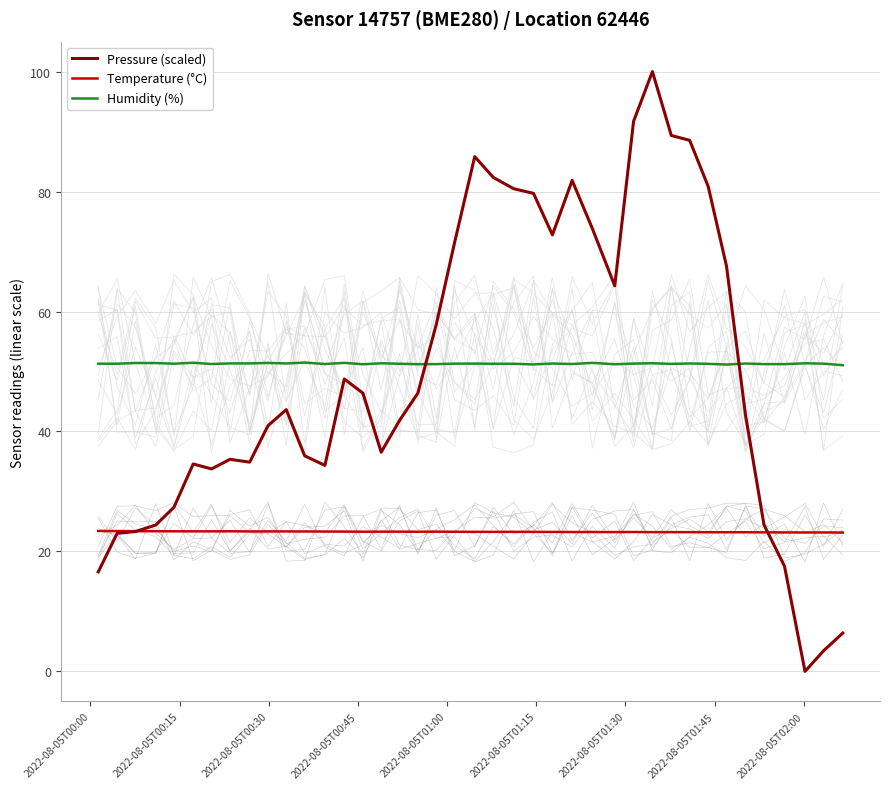

After their last crossing, which series has the higher values: Temperature (°C) or Pressure (scaled)?

Temperature (°C)